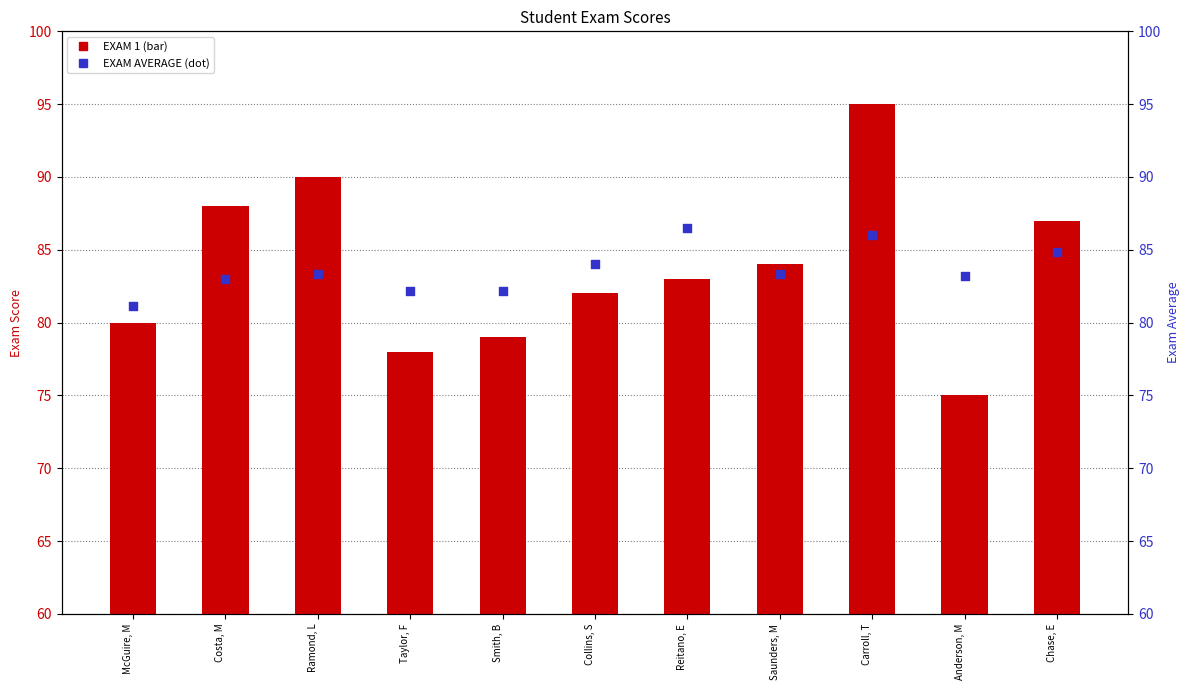

What are all the series names shown in the legend?

EXAM 1, EXAM AVERAGE